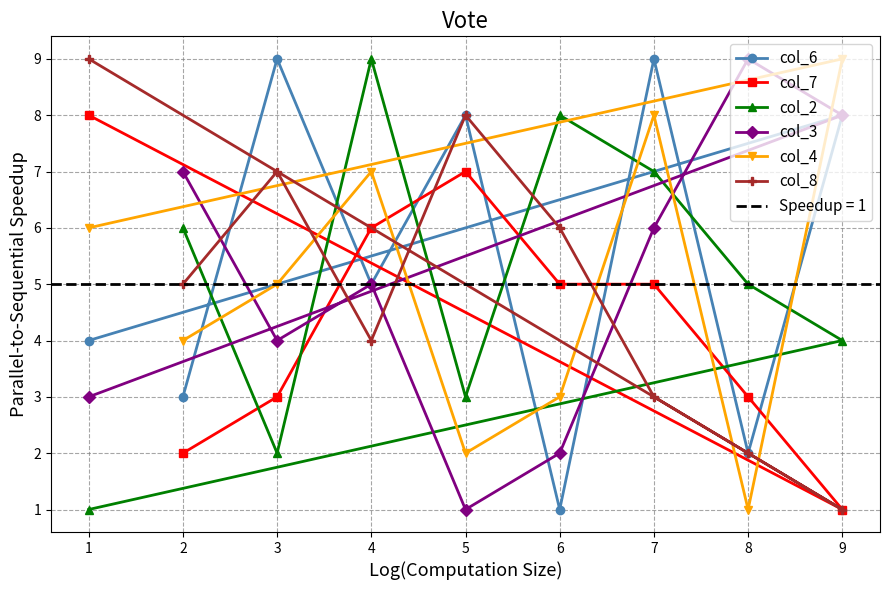

How many interior local peaks does the col_2 series have?

2